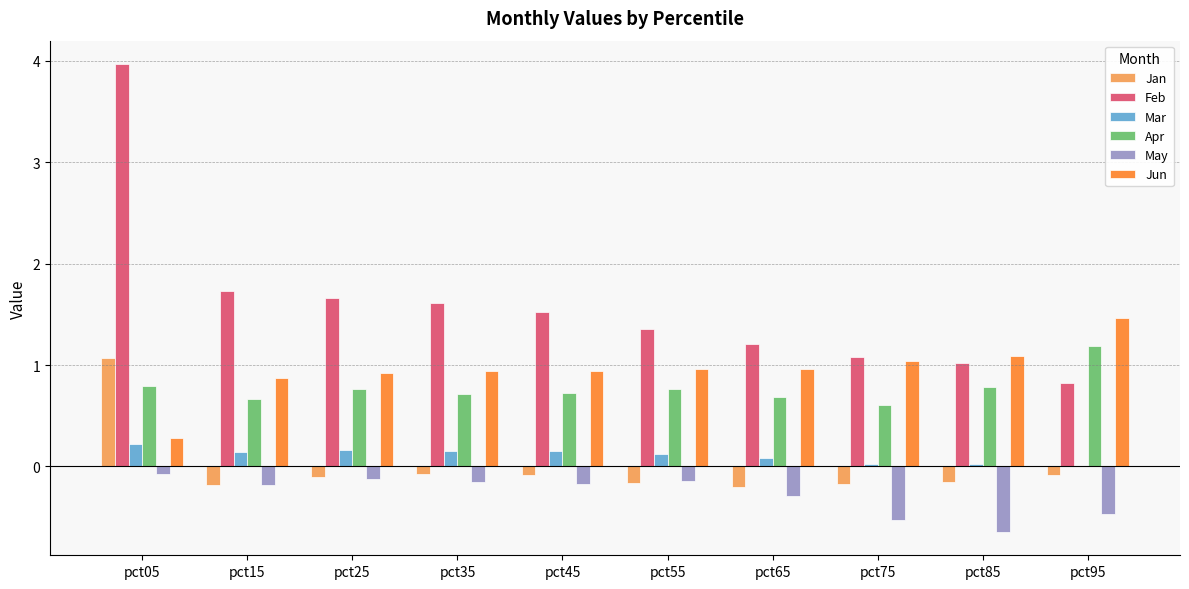

How many distinct data groups are displayed?

6